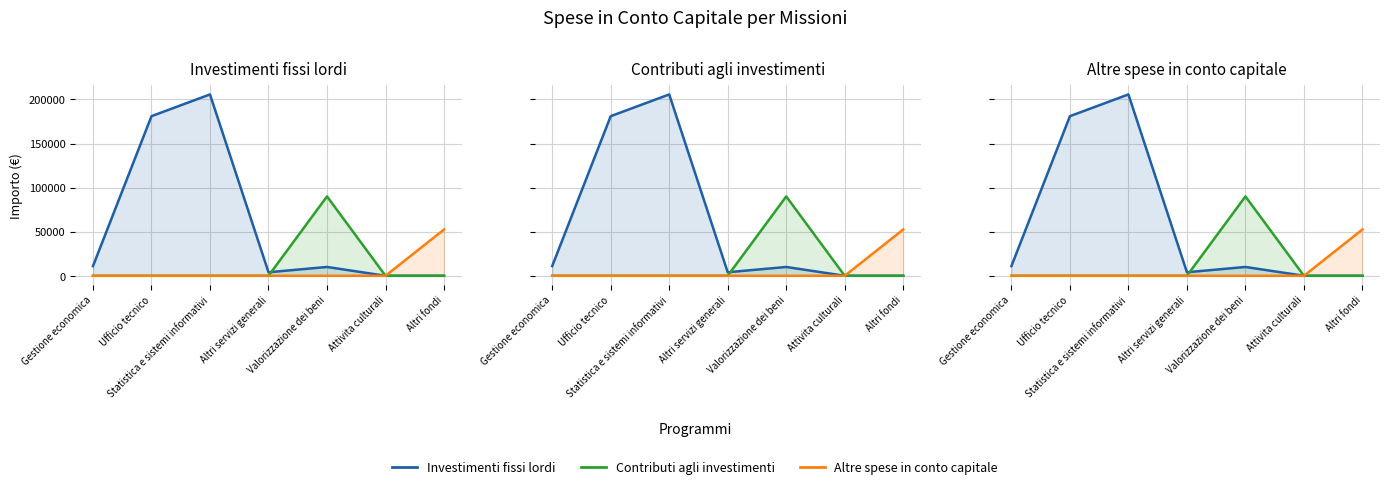

List the labels in order of Altre spese in conto capitale value, smallest first.

Gestione economica, Ufficio tecnico, Statistica e sistemi informativi, Altri servizi generali, Valorizzazione dei beni, Attivita culturali, Altri fondi